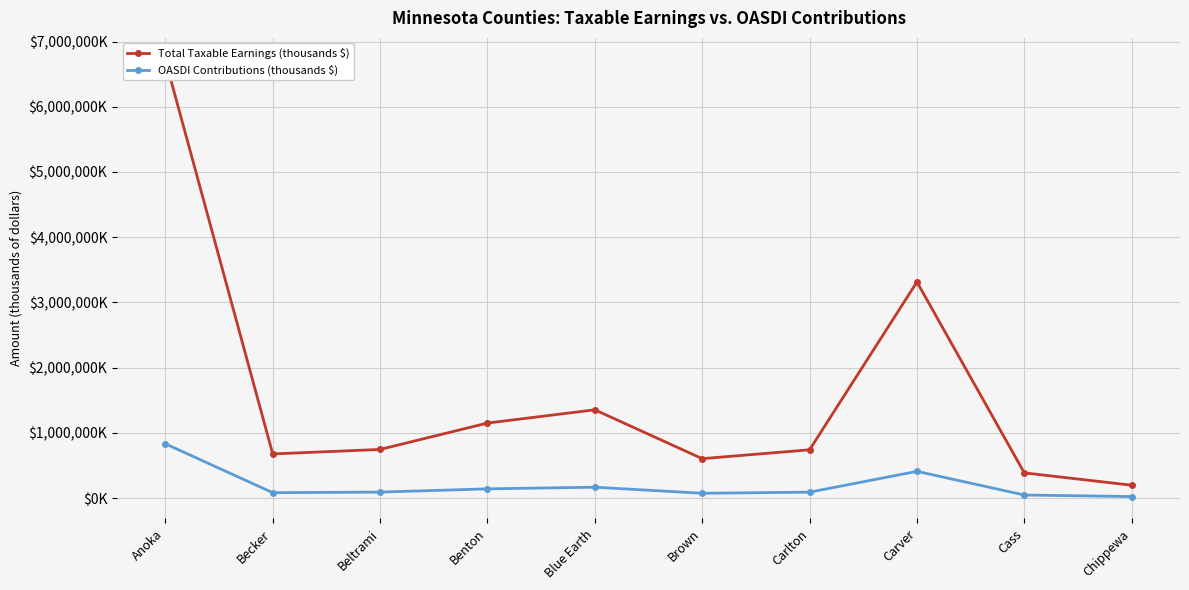

Count the number of categories in the chart.

10